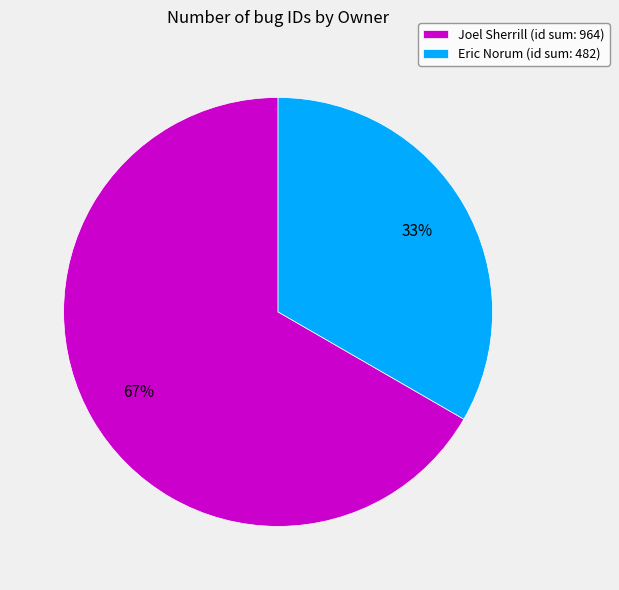

Is it true that Eric Norum (id sum: 482) is 21% of the pie?

False